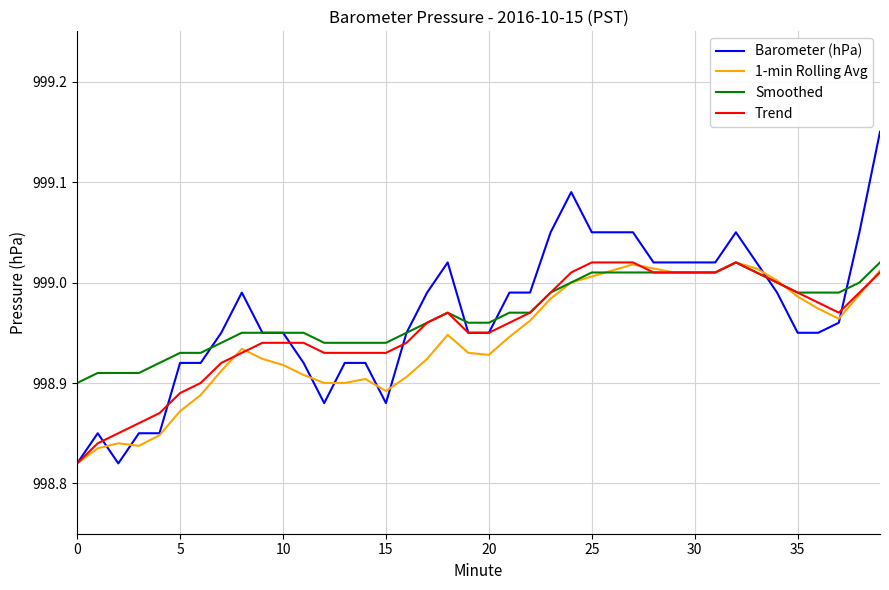

Which series has the largest range (max minus min)?

Barometer (hPa)